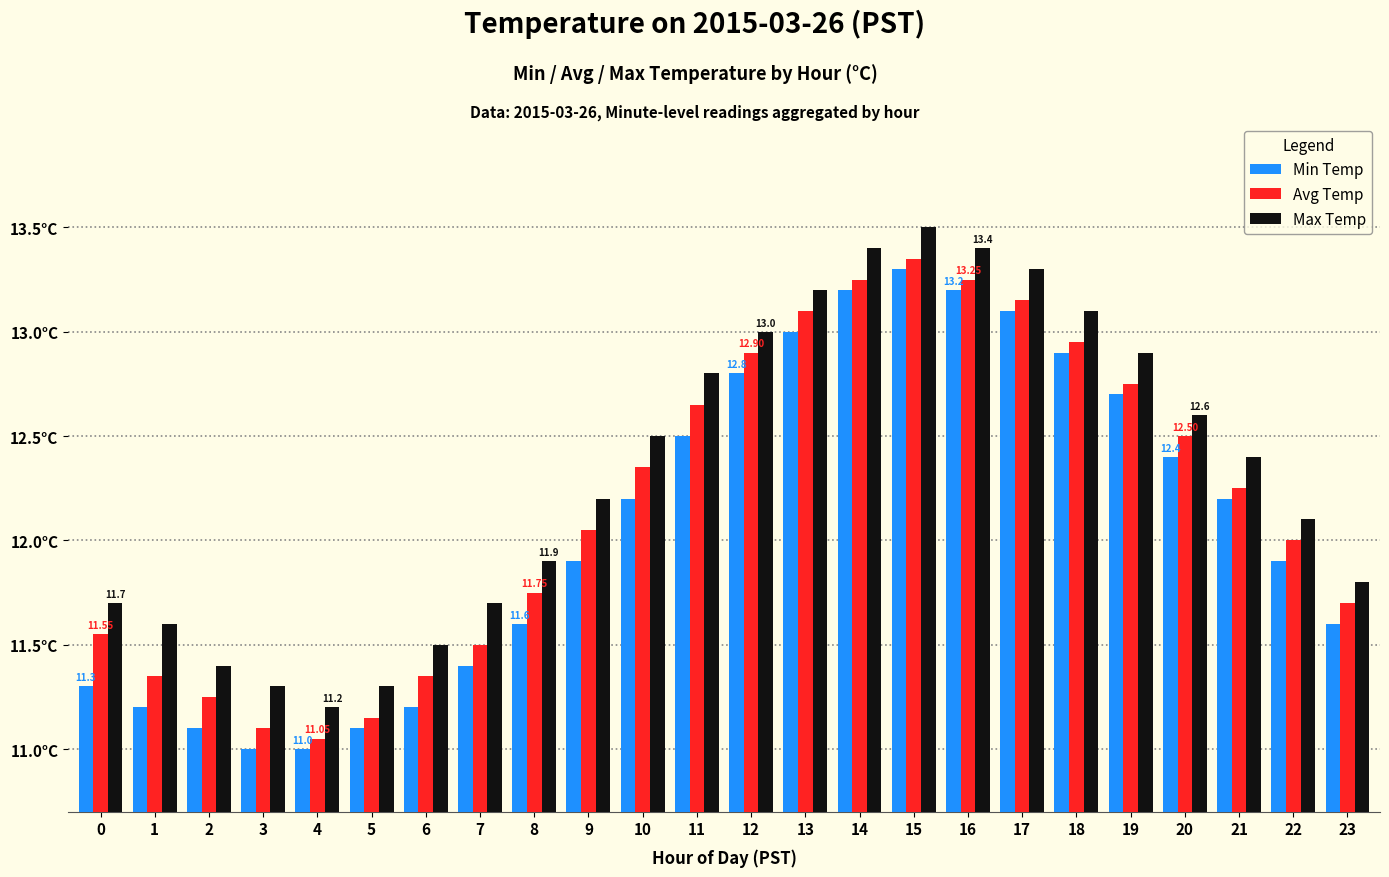

What are all the series names shown in the legend?

Min Temp, Avg Temp, Max Temp